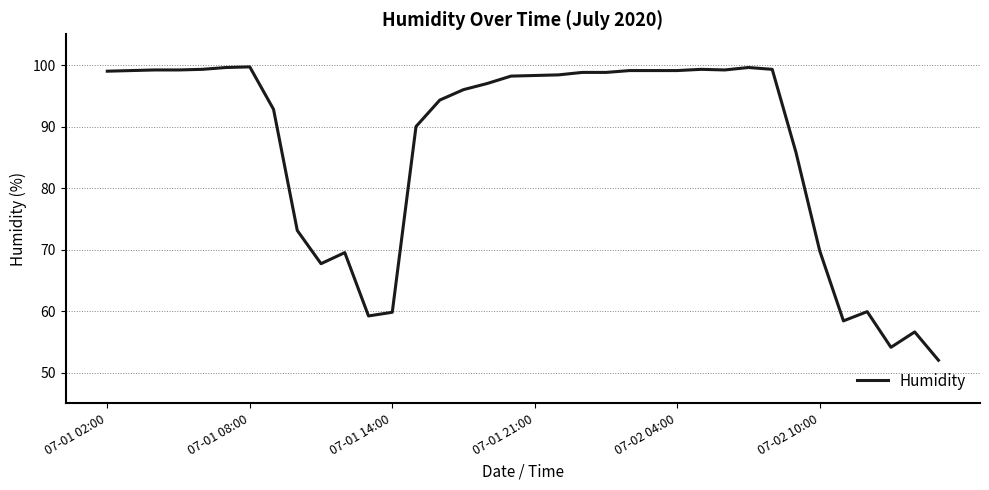

What is the smallest value displayed?

52.0